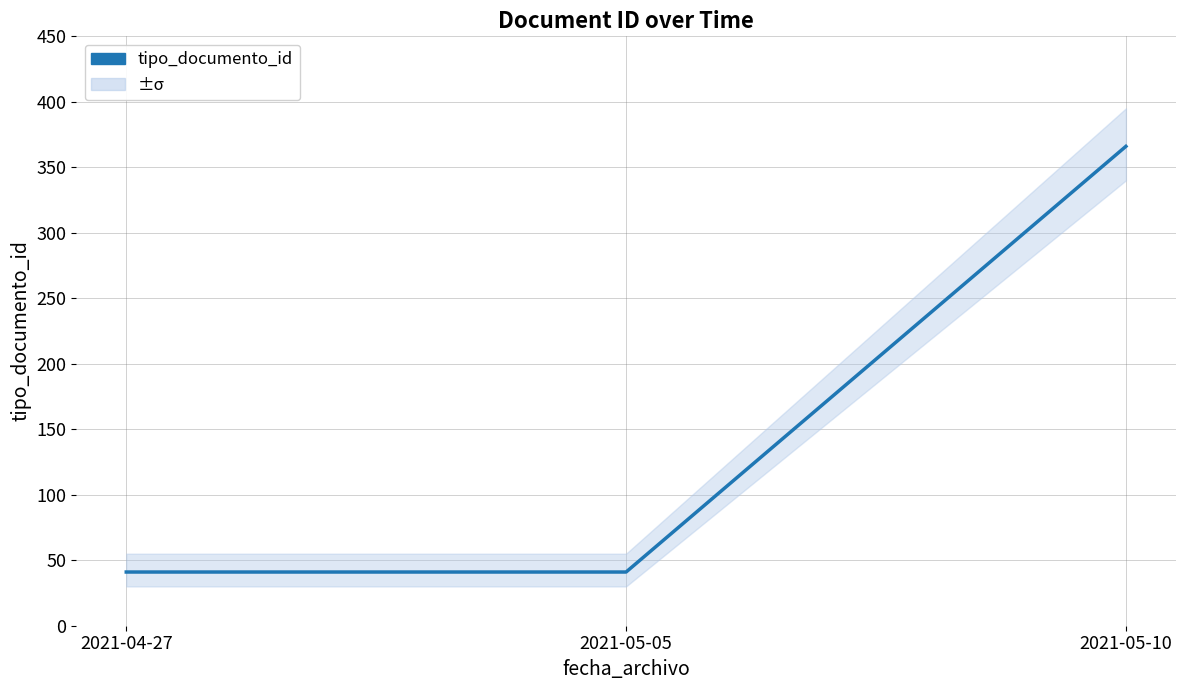

What is the value of the 2nd point from the left?

41